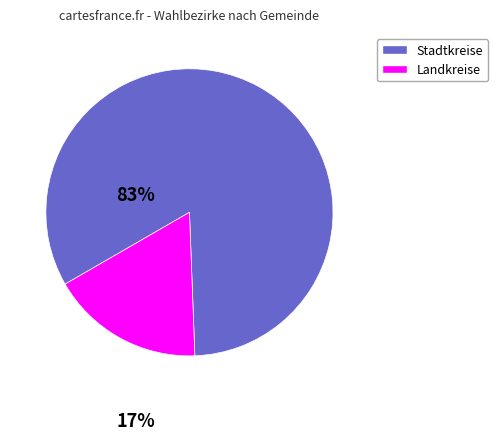

Is there a majority slice in this chart?

Yes